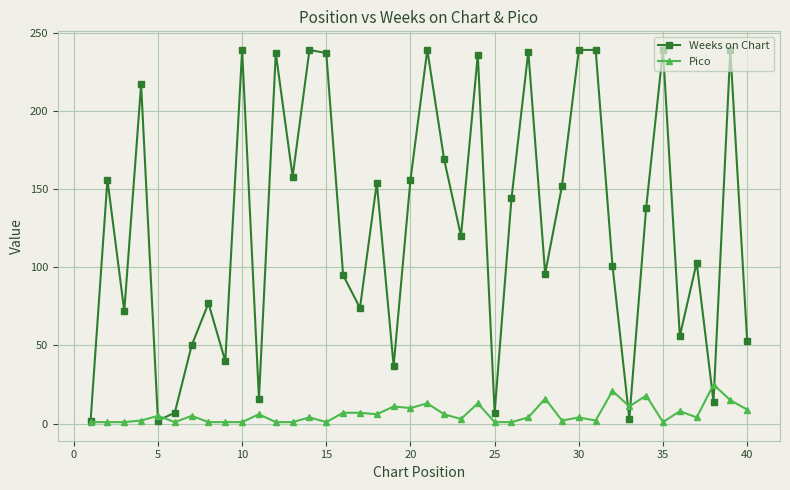

Which series has the widest spread of values?

Weeks on Chart